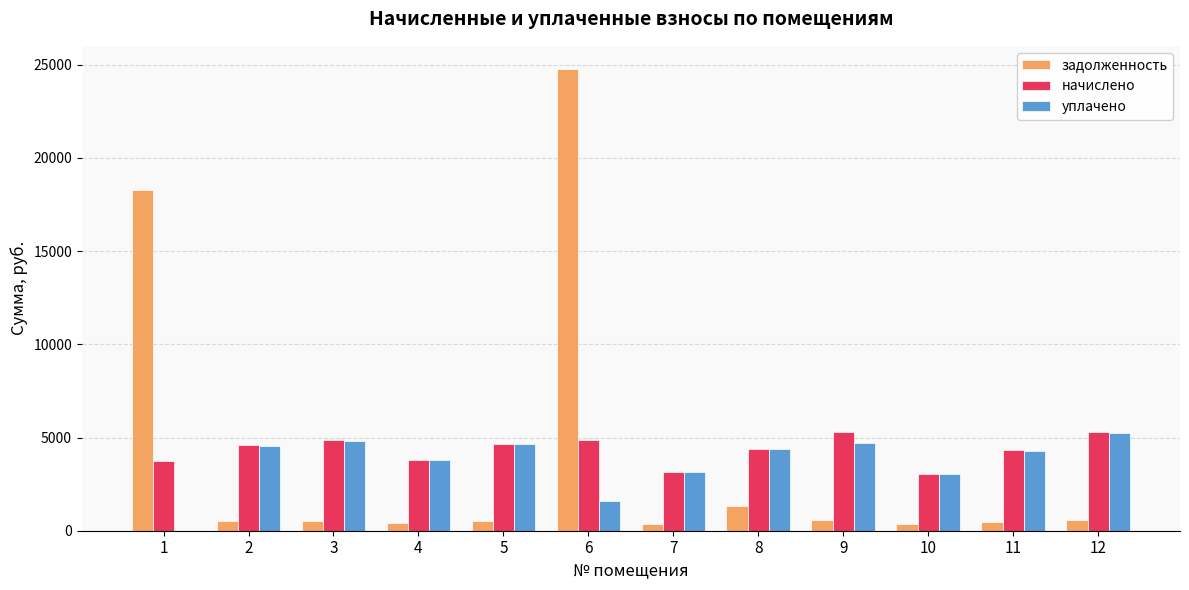

The уплачено series shows 5716.9 at 11. True or false?

False